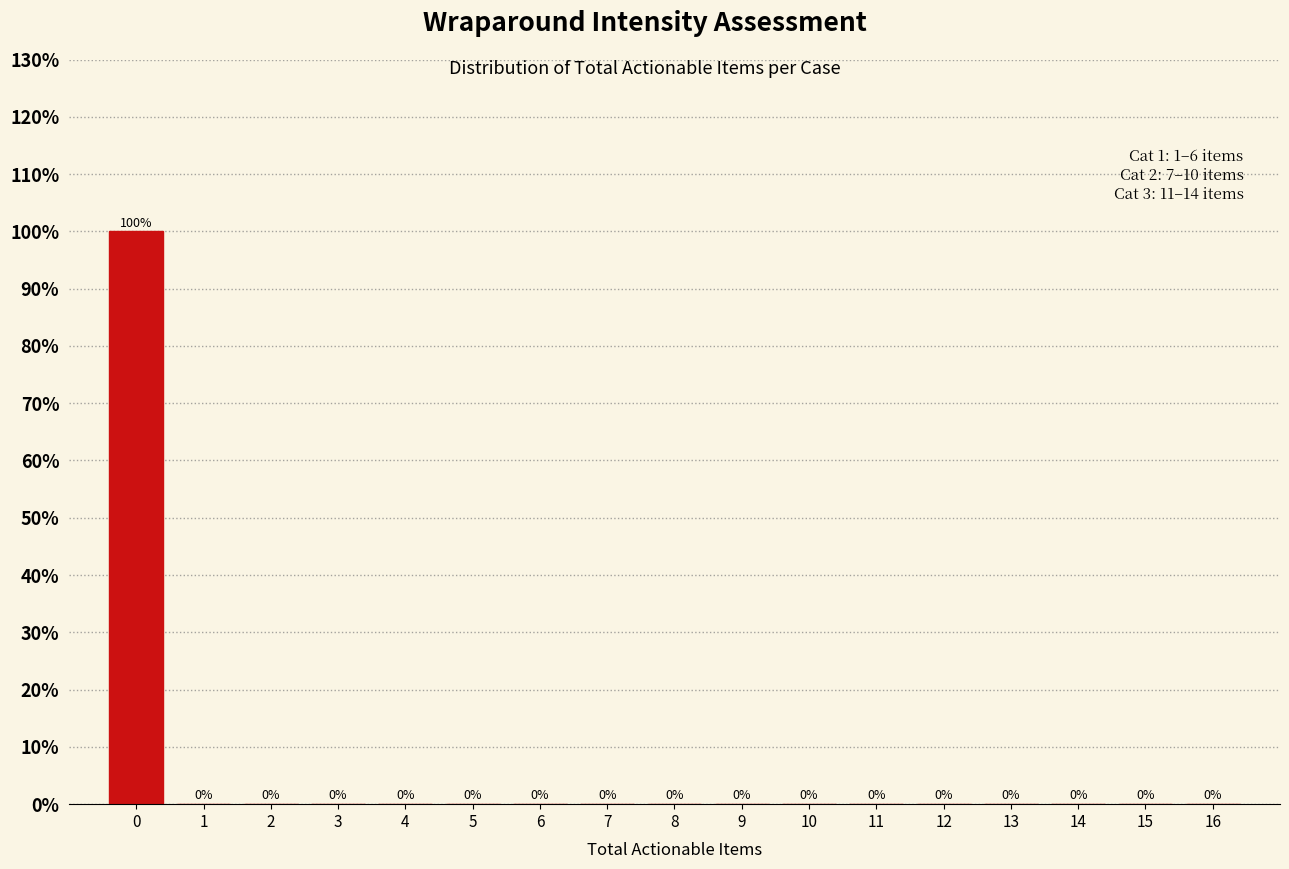

Reading right to left, what are all the values shown in this chart?

16=0	15=0	14=0	13=0	12=0	11=0	10=0	9=0	8=0	7=0	6=0	5=0	4=0	3=0	2=0	1=0	0=100